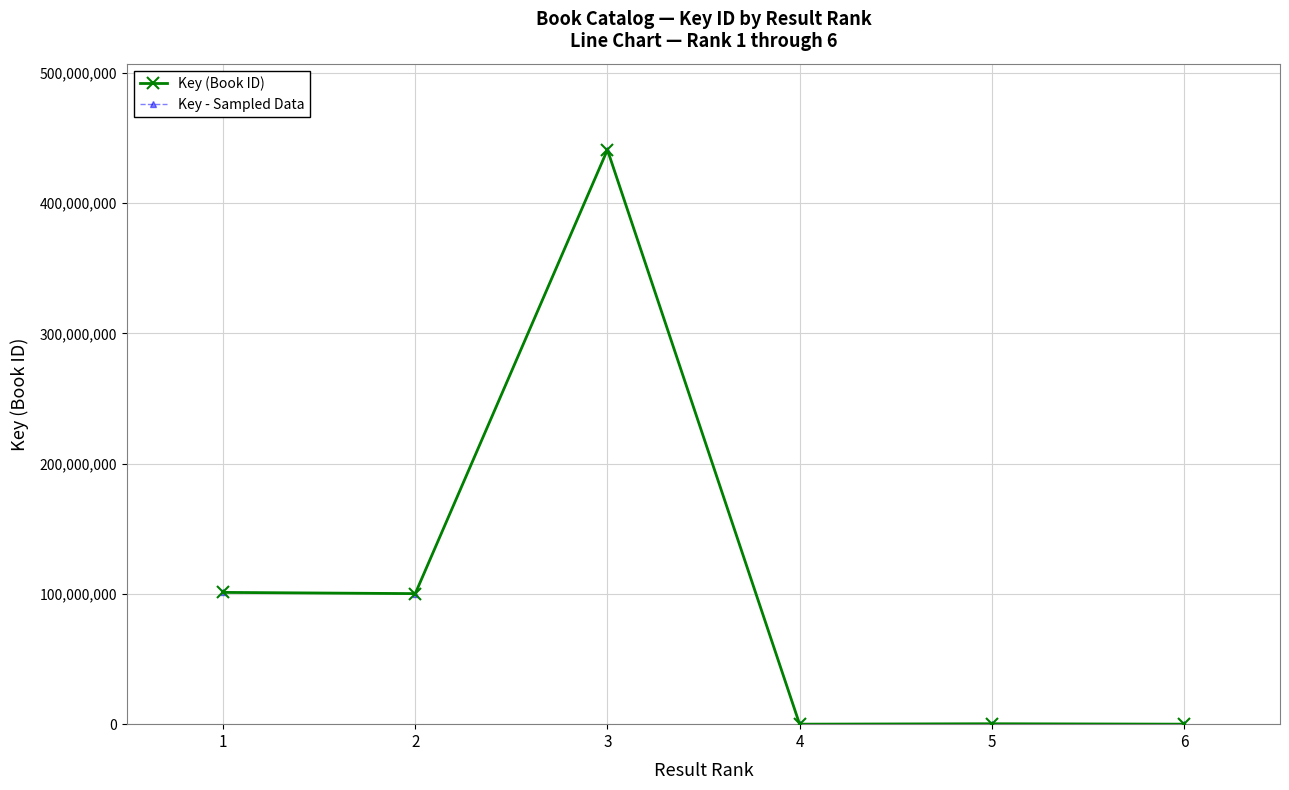

Which label corresponds to the smallest value in the chart?

6